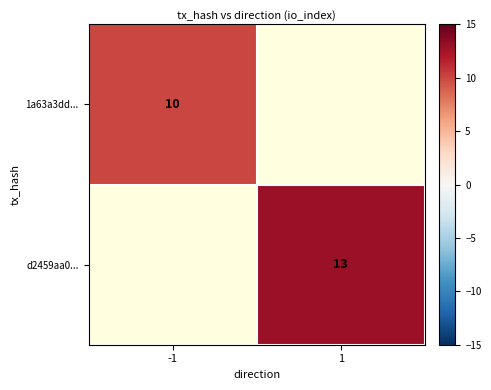

What is the greatest value displayed?

13.0